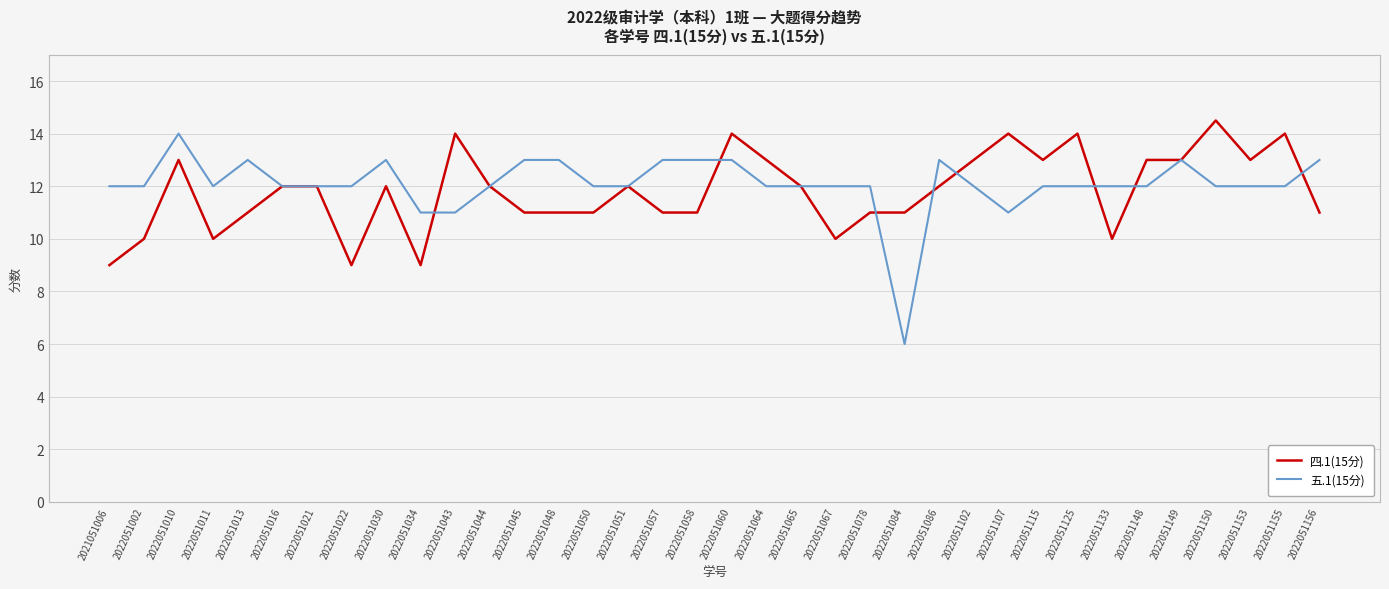

Reading left to right, transcribe all the data shown in this chart.

四.1(15分): 2021051006=9.0	2022051002=10.0	2022051010=13.0	2022051011=10.0	2022051013=11.0	2022051016=12.0	2022051021=12.0	2022051022=9.0	2022051030=12.0	2022051034=9.0	2022051043=14.0	2022051044=12.0	2022051045=11.0	2022051048=11.0	2022051050=11.0	2022051051=12.0	2022051057=11.0	2022051058=11.0	2022051060=14.0	2022051064=13.0	2022051065=12.0	2022051067=10.0	2022051078=11.0	2022051084=11.0	2022051086=12.0	2022051102=13.0	2022051107=14.0	2022051115=13.0	2022051125=14.0	2022051133=10.0	2022051148=13.0	2022051149=13.0	2022051150=14.5	2022051153=13.0	2022051155=14.0	2022051156=11.0
五.1(15分): 2021051006=12.0	2022051002=12.0	2022051010=14.0	2022051011=12.0	2022051013=13.0	2022051016=12.0	2022051021=12.0	2022051022=12.0	2022051030=13.0	2022051034=11.0	2022051043=11.0	2022051044=12.0	2022051045=13.0	2022051048=13.0	2022051050=12.0	2022051051=12.0	2022051057=13.0	2022051058=13.0	2022051060=13.0	2022051064=12.0	2022051065=12.0	2022051067=12.0	2022051078=12.0	2022051084=6.0	2022051086=13.0	2022051102=12.0	2022051107=11.0	2022051115=12.0	2022051125=12.0	2022051133=12.0	2022051148=12.0	2022051149=13.0	2022051150=12.0	2022051153=12.0	2022051155=12.0	2022051156=13.0